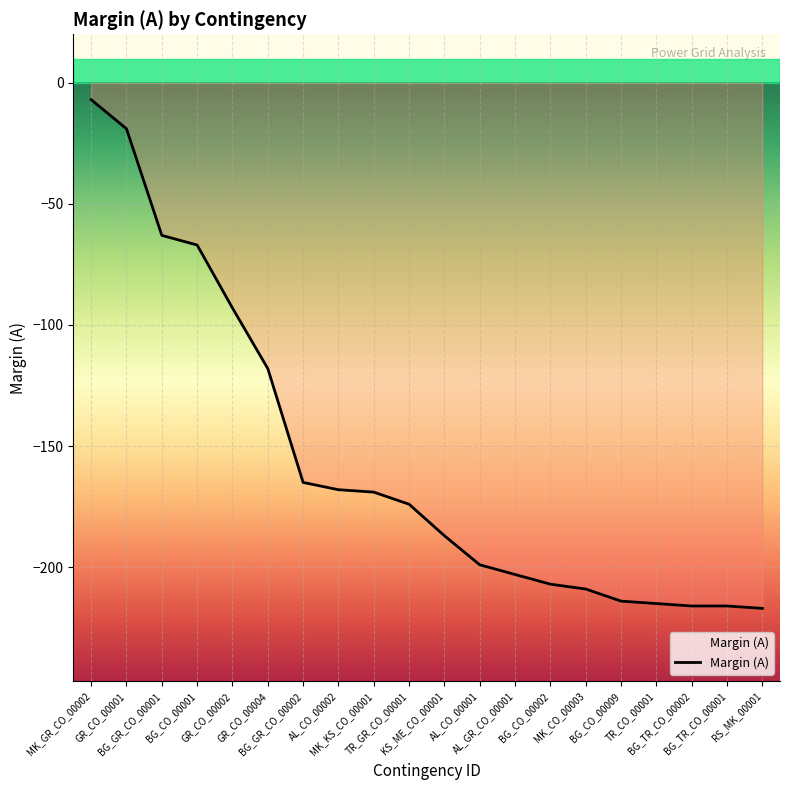

How many lines are shown in the chart?

1